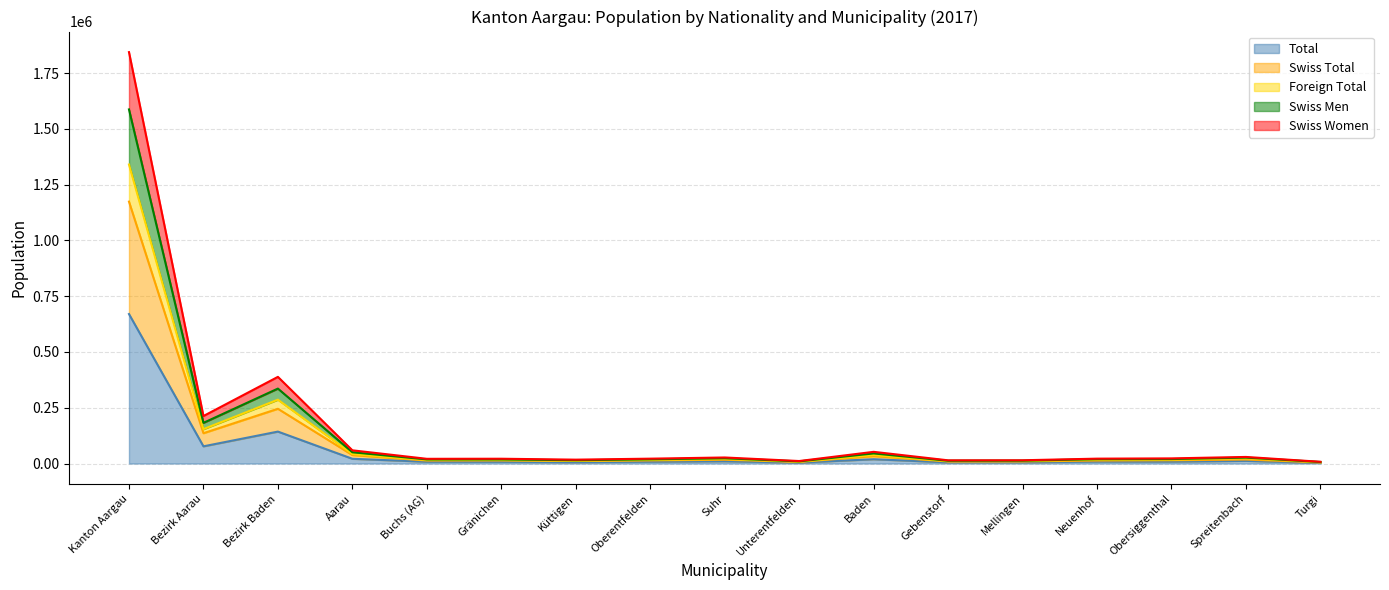

What are all the series names shown in the legend?

Total, Swiss Total, Foreign Total, Swiss Men, Swiss Women